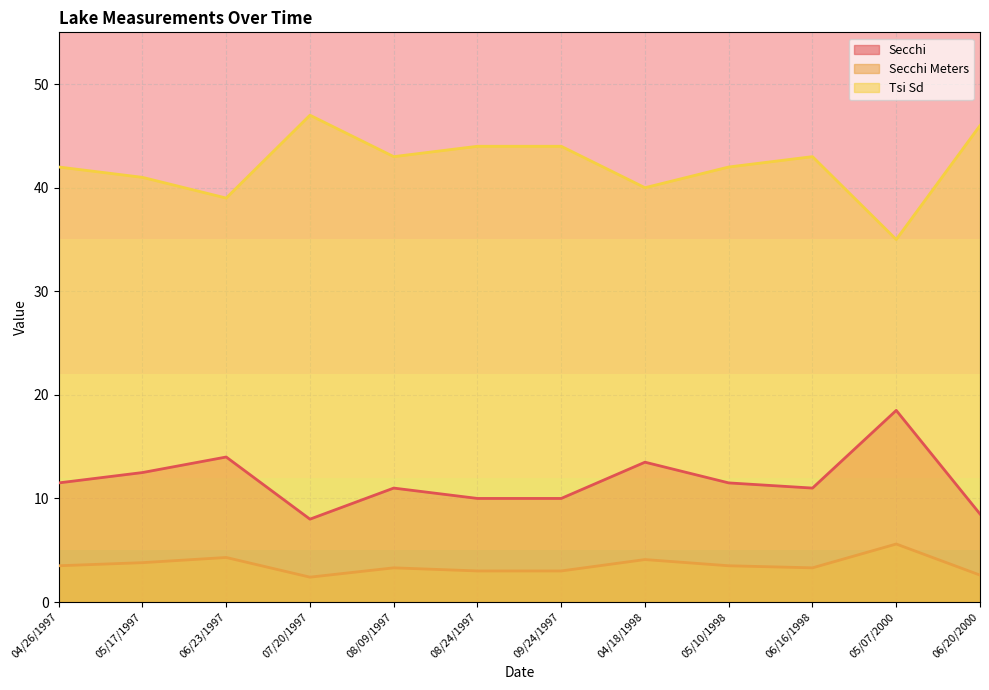

What is the spread (max minus min) of values at 07/20/1997?

44.6